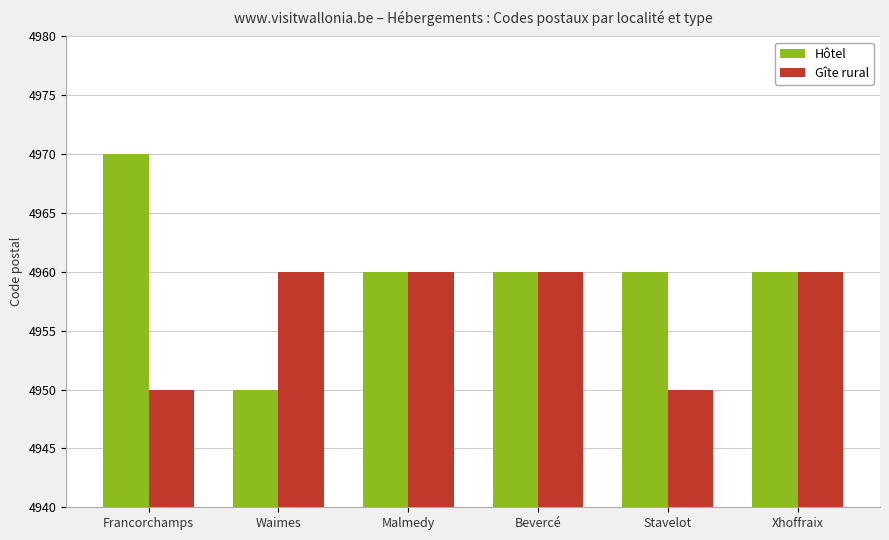

How many distinct data groups are displayed?

2